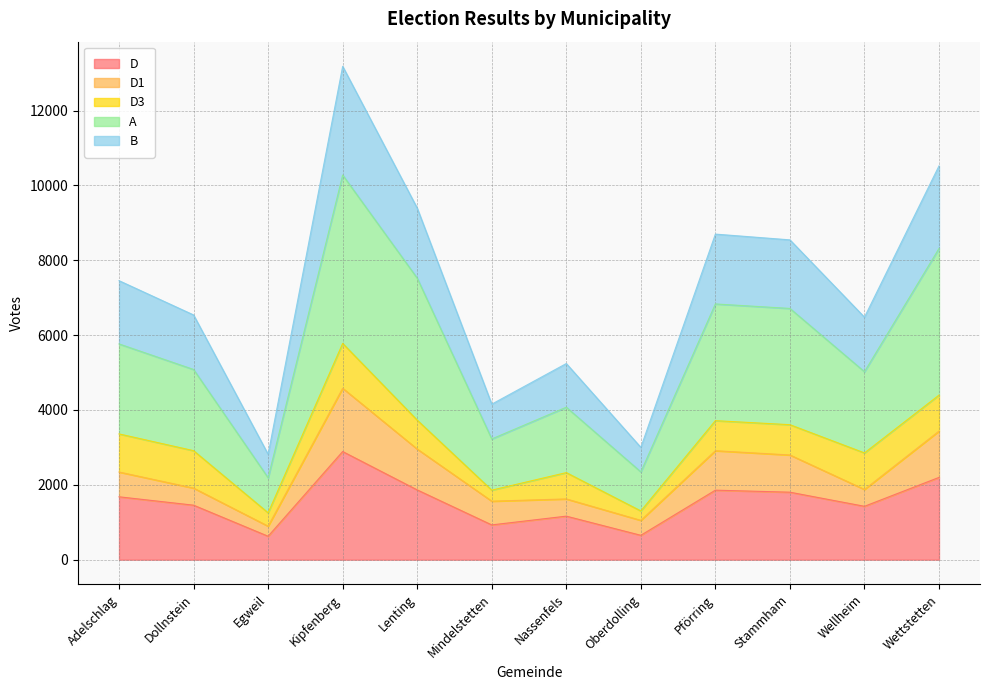

True or false: D and B intersect in this chart.

False